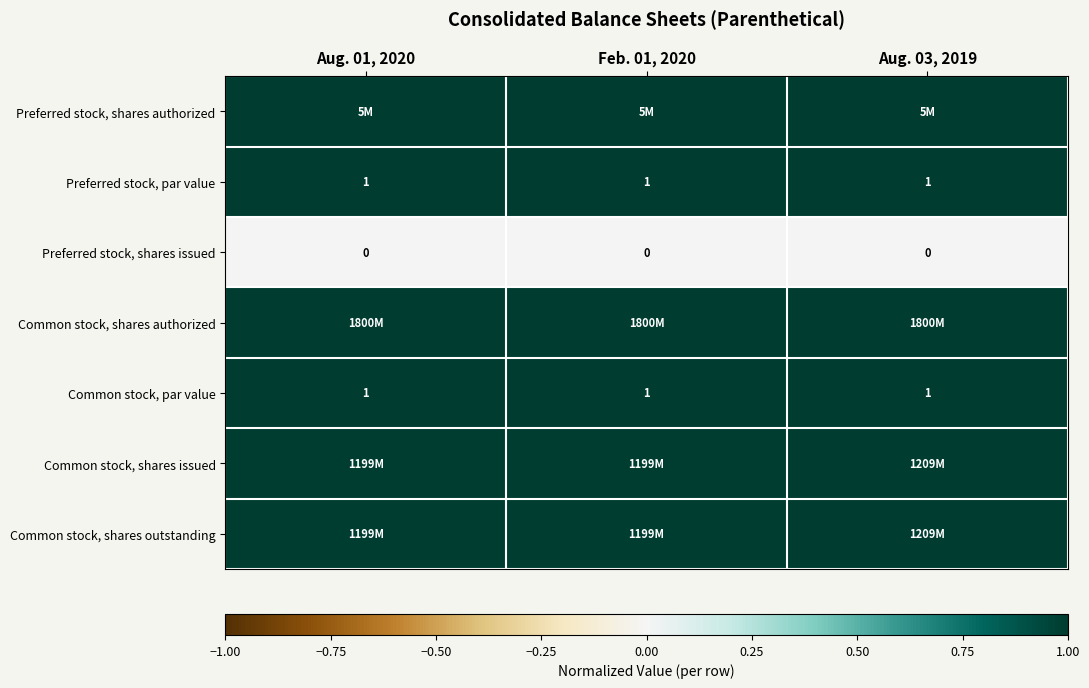

At which label is Preferred stock, par value closest to 1?

Aug. 01, 2020